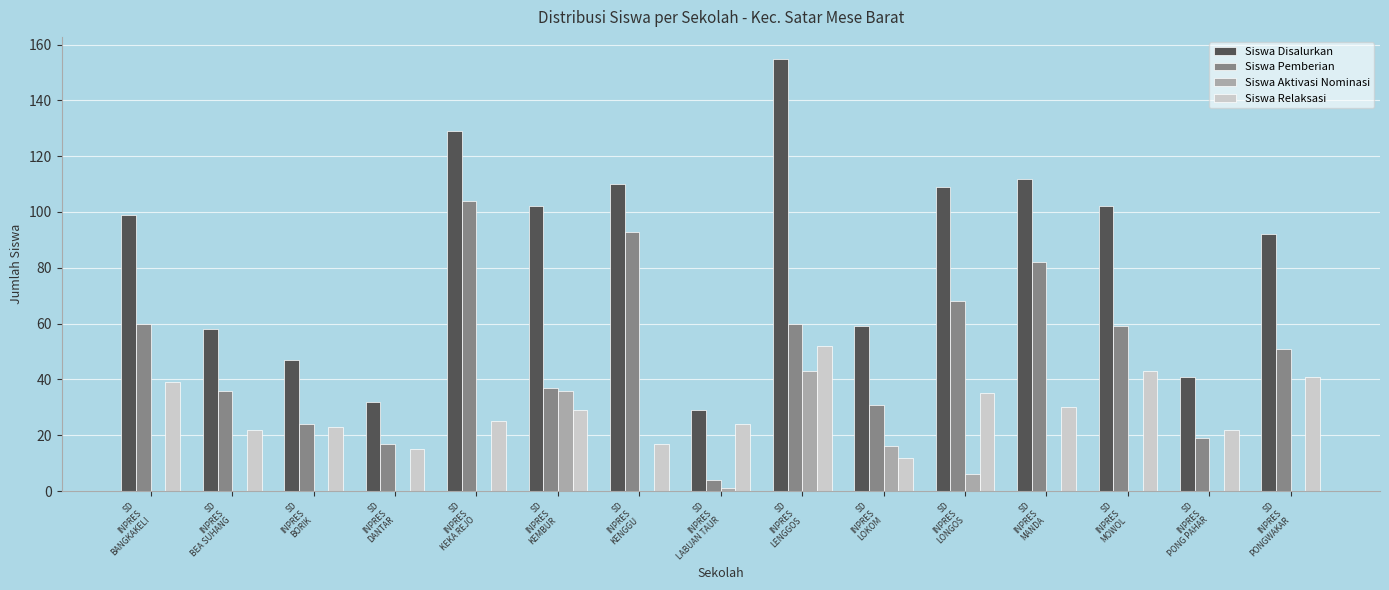

What is the difference between the Siswa Pemberian values at SD
INPRES
MANDA and SD
INPRES
KEKA REJO?

22